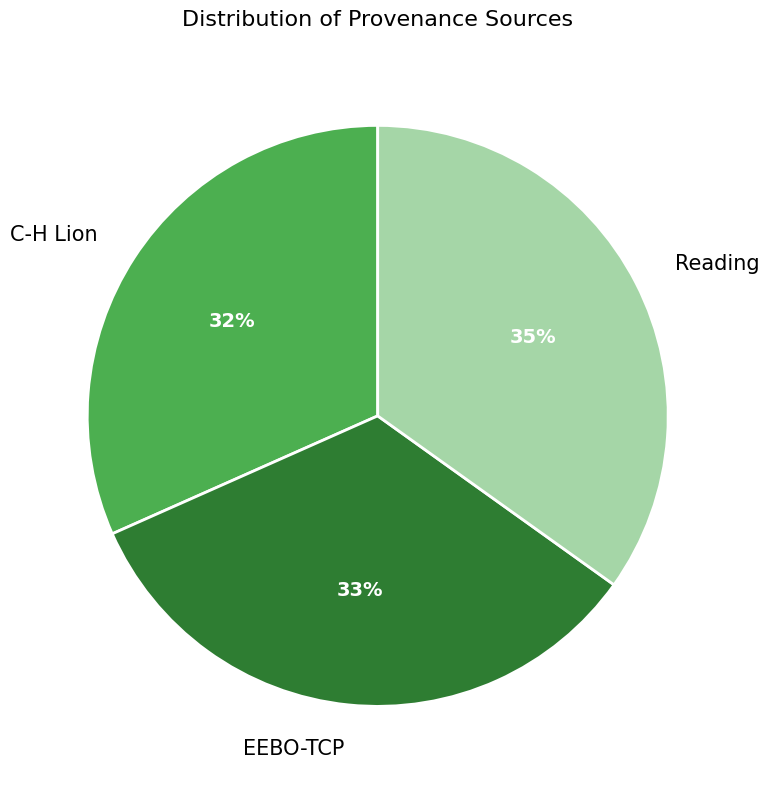

True or false: Reading accounts for 43% of the total.

False